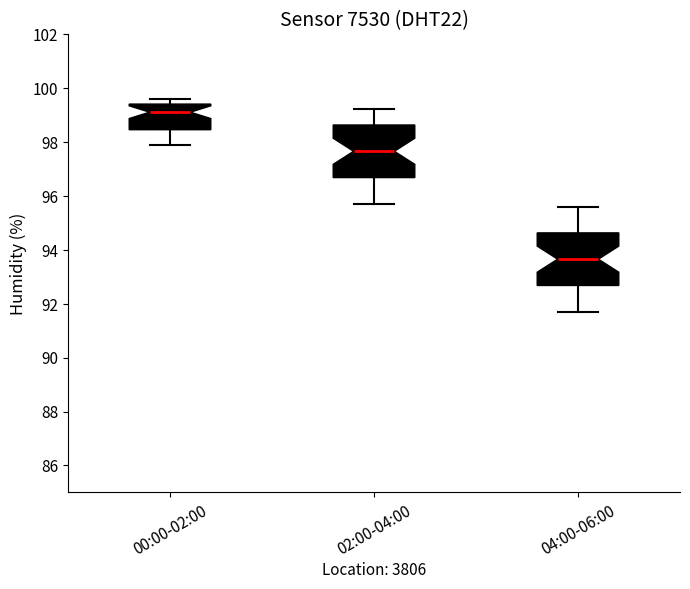

Reading left to right, read every box against the y-axis: the position of its median line, the range the box covers, and the ends of its whiskers. The values are not printed on the chart, so give them approximately, as read against the axis.

00:00-02:00: median 99.2, box 98.4 to 99.4, whiskers 98.0 to 99.6
02:00-04:00: median 97.6, box 96.6 to 98.6, whiskers 95.8 to 99.2
04:00-06:00: median 93.6, box 92.6 to 94.6, whiskers 91.8 to 95.6